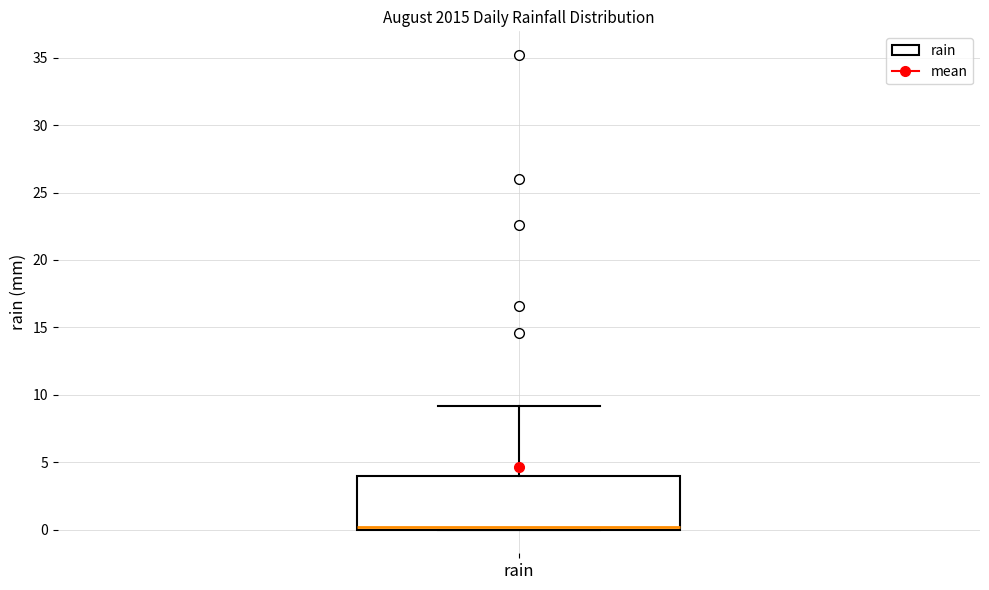

Transcribe this box plot: give where the median line is, the range the box spans, and where the two whiskers end, as read against the y-axis. The values are not printed on the chart, so give them approximately, as read against the axis.

median 0 (just above the box's lower edge), box 0 to 4, whiskers 0 to 9